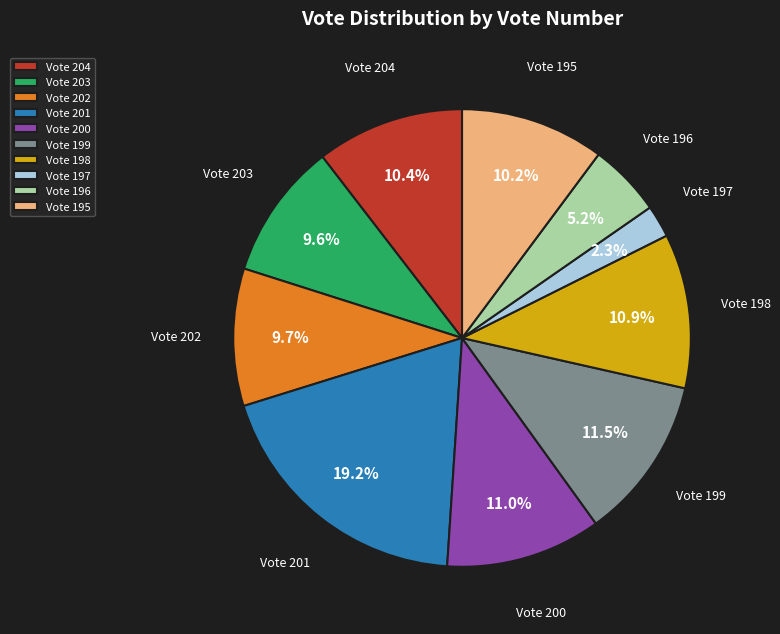

What portion of the pie excludes Vote 202?

90.3%